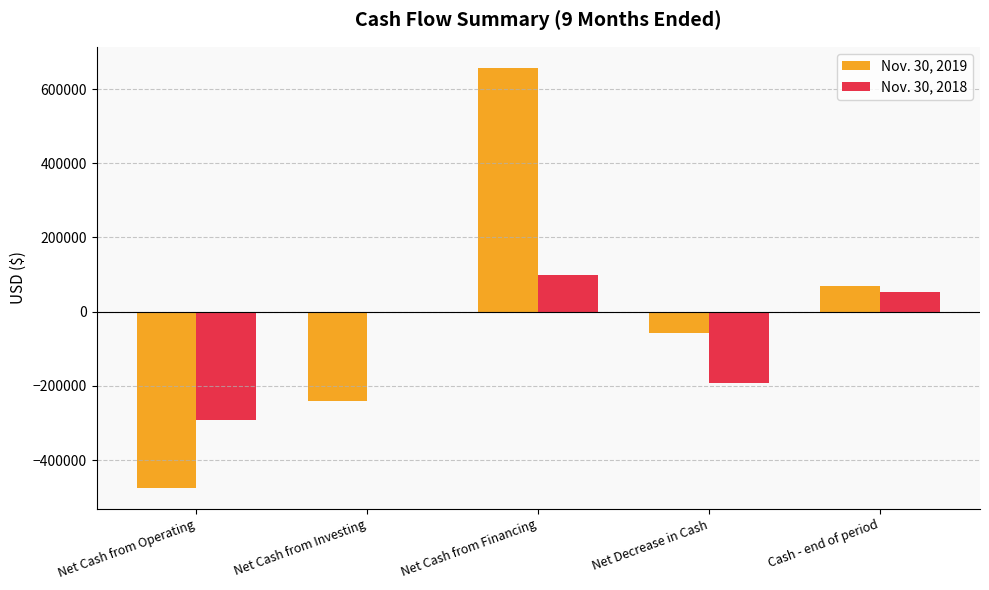

What is the greatest value displayed?

657200